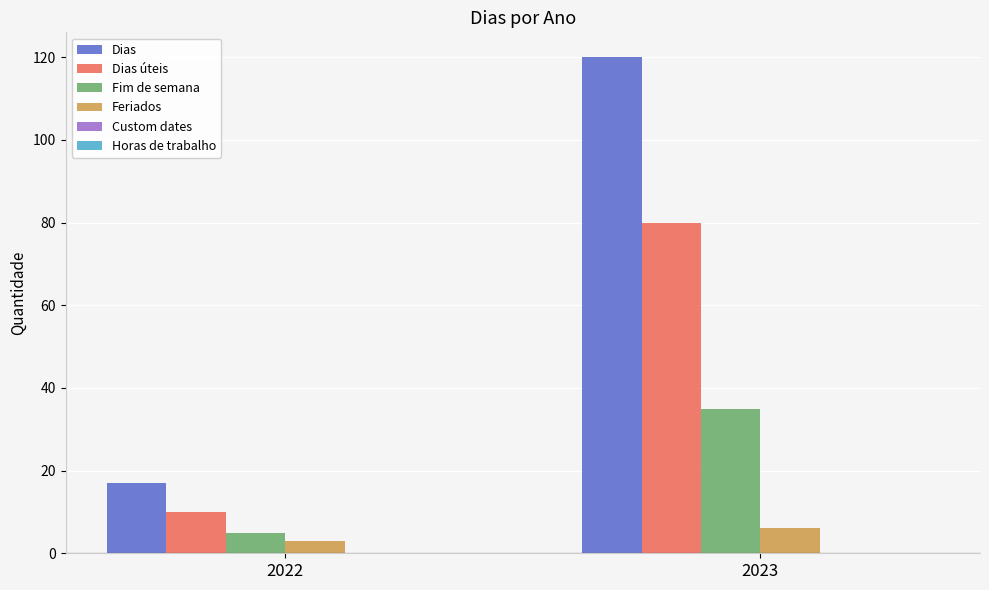

What is the greatest value displayed?

120